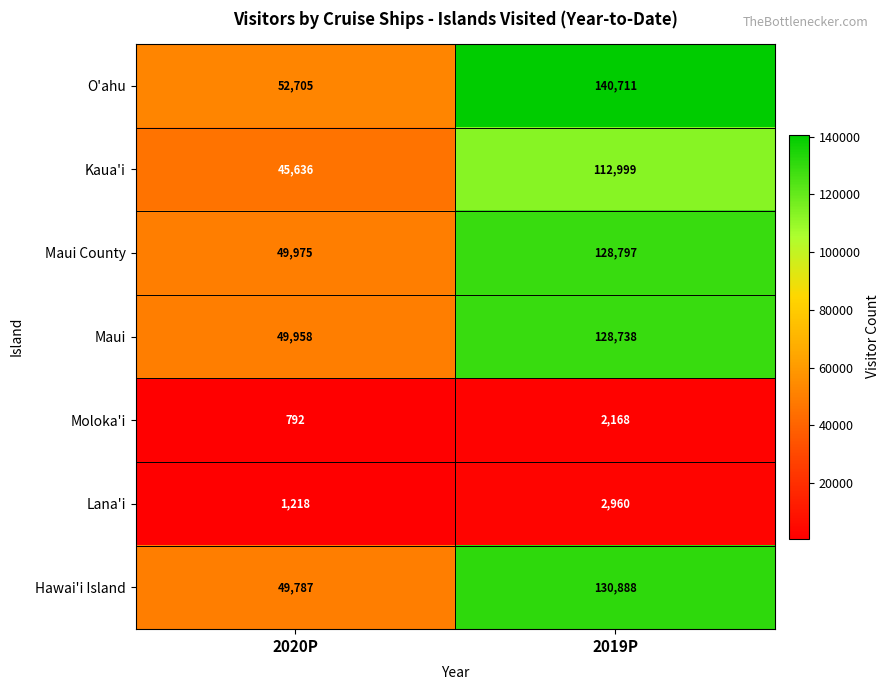

How many series are shown in this chart?

7